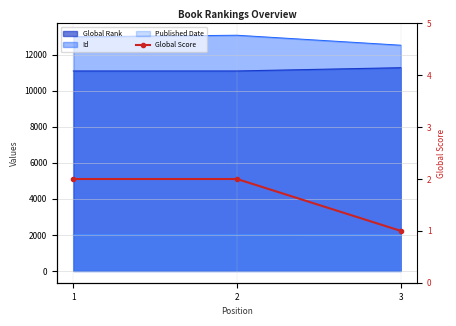

Is it true that the value at 2 is 1?

False